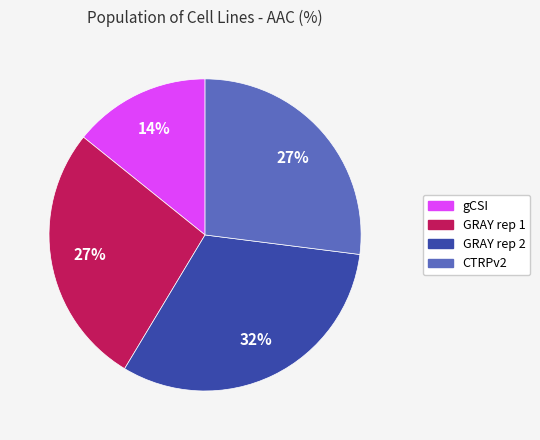

What is the smallest slice in the pie chart?

gCSI